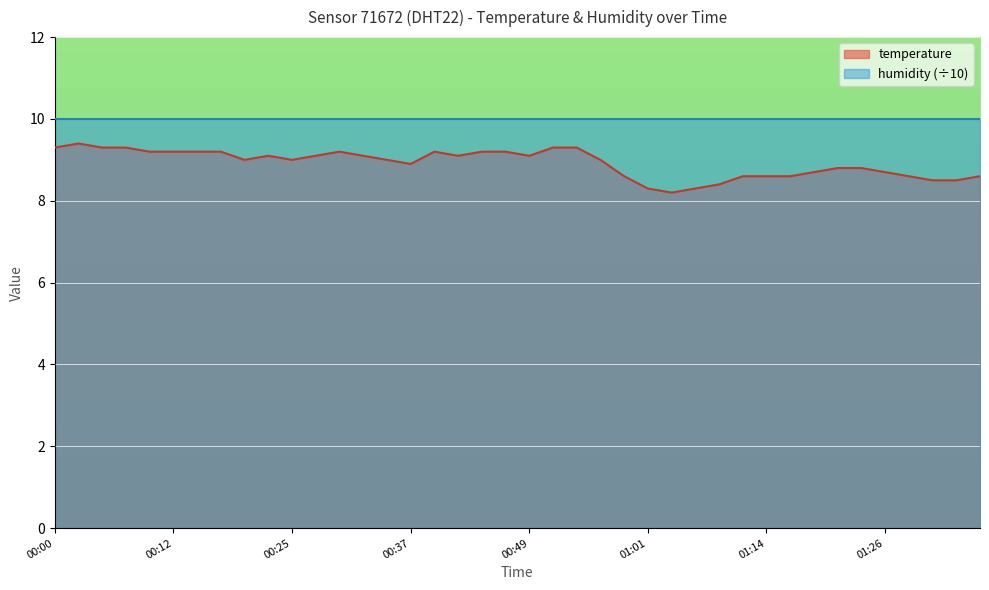

Does the chart display data point markers on the line(s)?

No